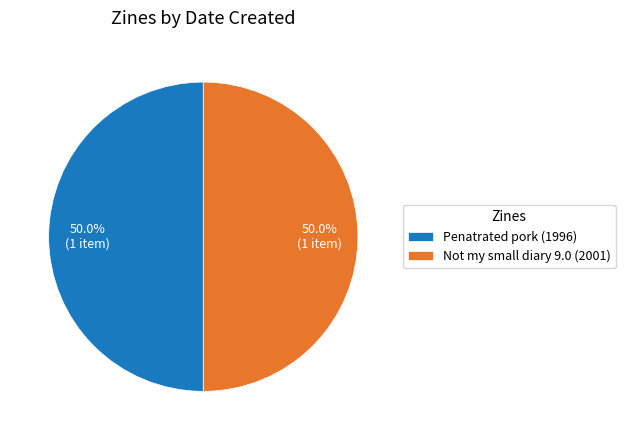

The Penatrated pork (1996) slice represents 36% of the pie. True or false?

False